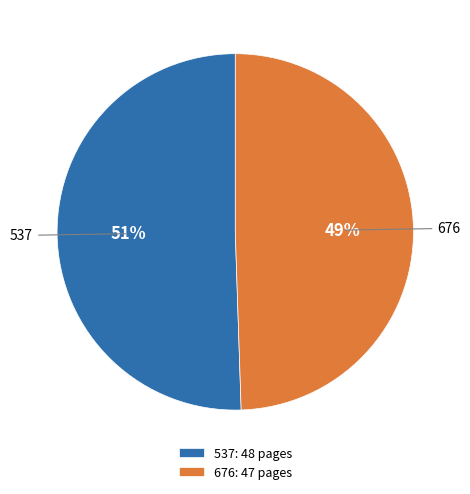

To the nearest percent, what is the average slice percentage?

50%